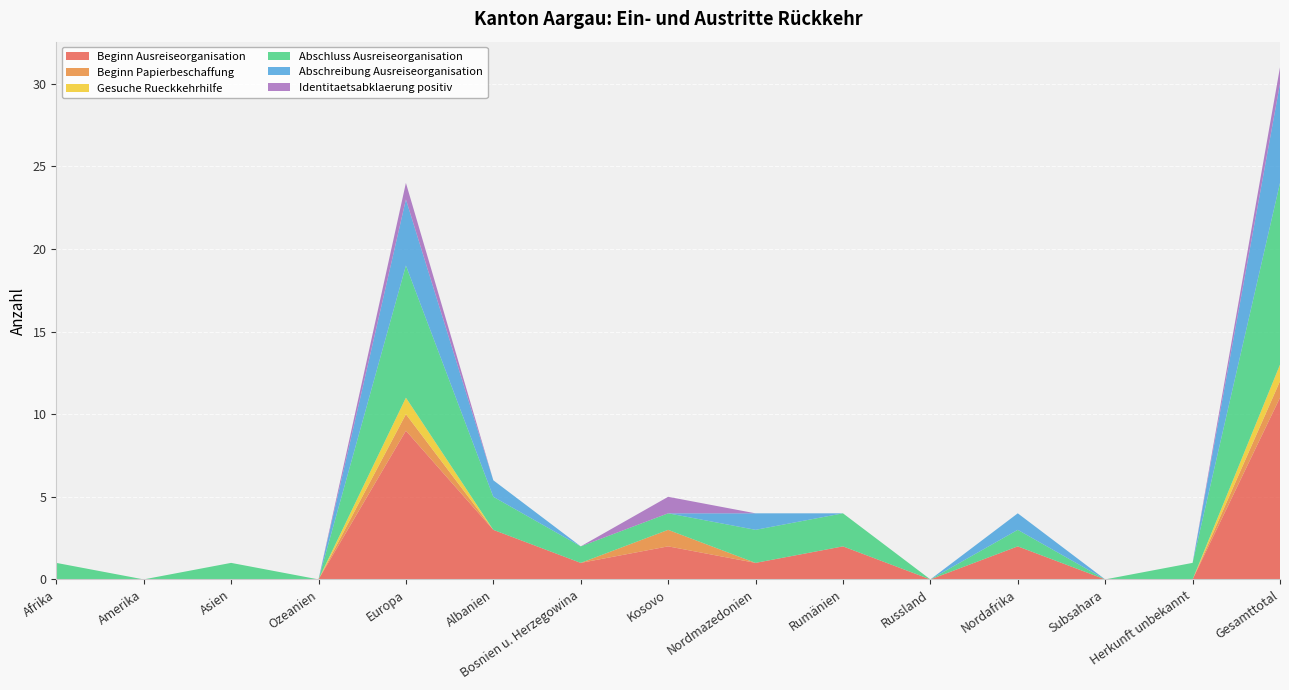

Reading left to right, what are all the values shown in this chart?

Beginn Ausreiseorganisation: Afrika=0	Amerika=0	Asien=0	Ozeanien=0	Europa=9	Albanien=3	Bosnien u. Herzegowina=1	Kosovo=2	Nordmazedonien=1	Rumänien=2	Russland=0	Nordafrika=2	Subsahara=0	Herkunft unbekannt=0	Gesamttotal=11
Beginn Papierbeschaffung: Afrika=0	Amerika=0	Asien=0	Ozeanien=0	Europa=1	Albanien=0	Bosnien u. Herzegowina=0	Kosovo=1	Nordmazedonien=0	Rumänien=0	Russland=0	Nordafrika=0	Subsahara=0	Herkunft unbekannt=0	Gesamttotal=1
Gesuche Rueckkehrhilfe: Afrika=0	Amerika=0	Asien=0	Ozeanien=0	Europa=1	Albanien=0	Bosnien u. Herzegowina=0	Kosovo=0	Nordmazedonien=0	Rumänien=0	Russland=0	Nordafrika=0	Subsahara=0	Herkunft unbekannt=0	Gesamttotal=1
Abschluss Ausreiseorganisation: Afrika=1	Amerika=0	Asien=1	Ozeanien=0	Europa=8	Albanien=2	Bosnien u. Herzegowina=1	Kosovo=1	Nordmazedonien=2	Rumänien=2	Russland=0	Nordafrika=1	Subsahara=0	Herkunft unbekannt=1	Gesamttotal=11
Abschreibung Ausreiseorganisation: Afrika=0	Amerika=0	Asien=0	Ozeanien=0	Europa=4	Albanien=1	Bosnien u. Herzegowina=0	Kosovo=0	Nordmazedonien=1	Rumänien=0	Russland=0	Nordafrika=1	Subsahara=0	Herkunft unbekannt=0	Gesamttotal=6
Identitaetsabklaerung positiv: Afrika=0	Amerika=0	Asien=0	Ozeanien=0	Europa=1	Albanien=0	Bosnien u. Herzegowina=0	Kosovo=1	Nordmazedonien=0	Rumänien=0	Russland=0	Nordafrika=0	Subsahara=0	Herkunft unbekannt=0	Gesamttotal=1